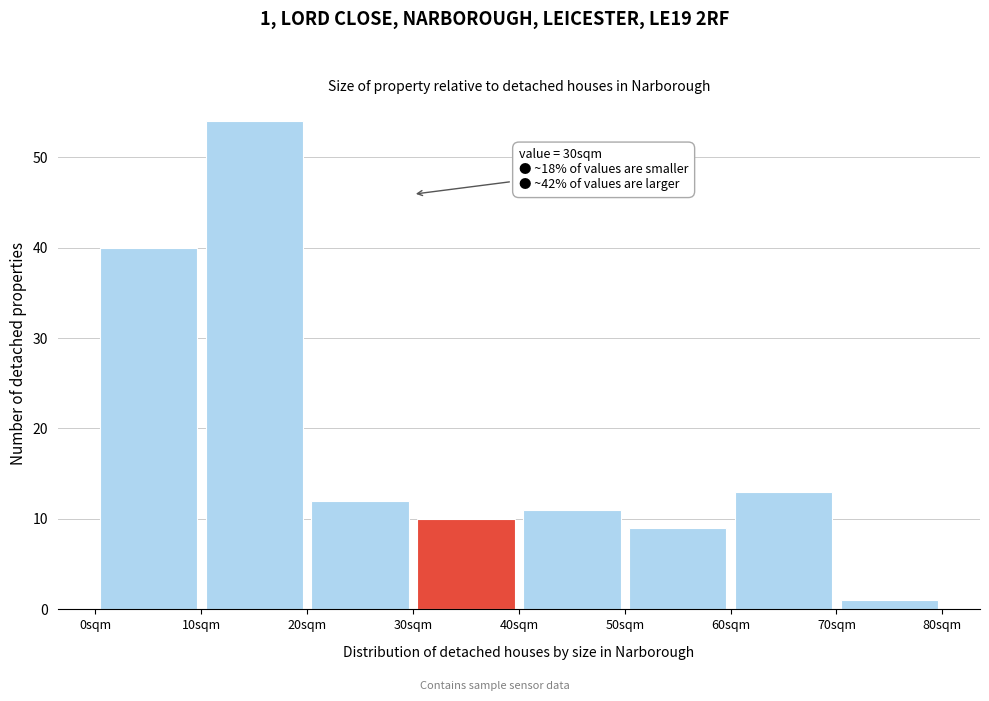

Over which range of the x-axis is the bar tallest?

10 to 20